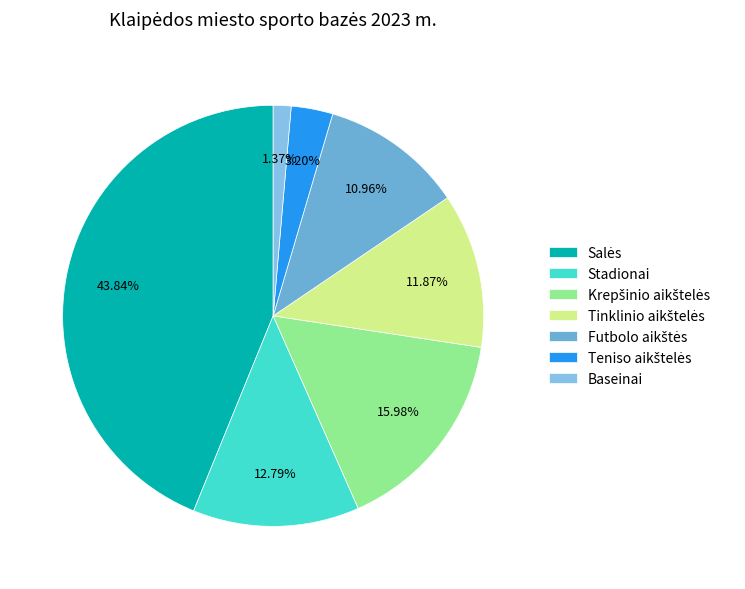

What percentage is the Stadionai slice, to the nearest percent?

13%